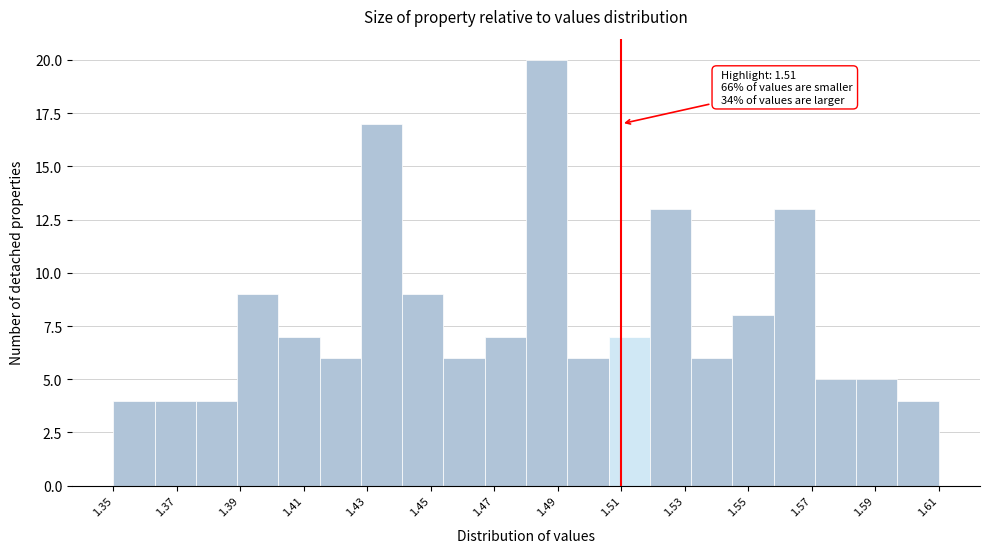

Over which range of the x-axis is the bar tallest?

1.480 to 1.493